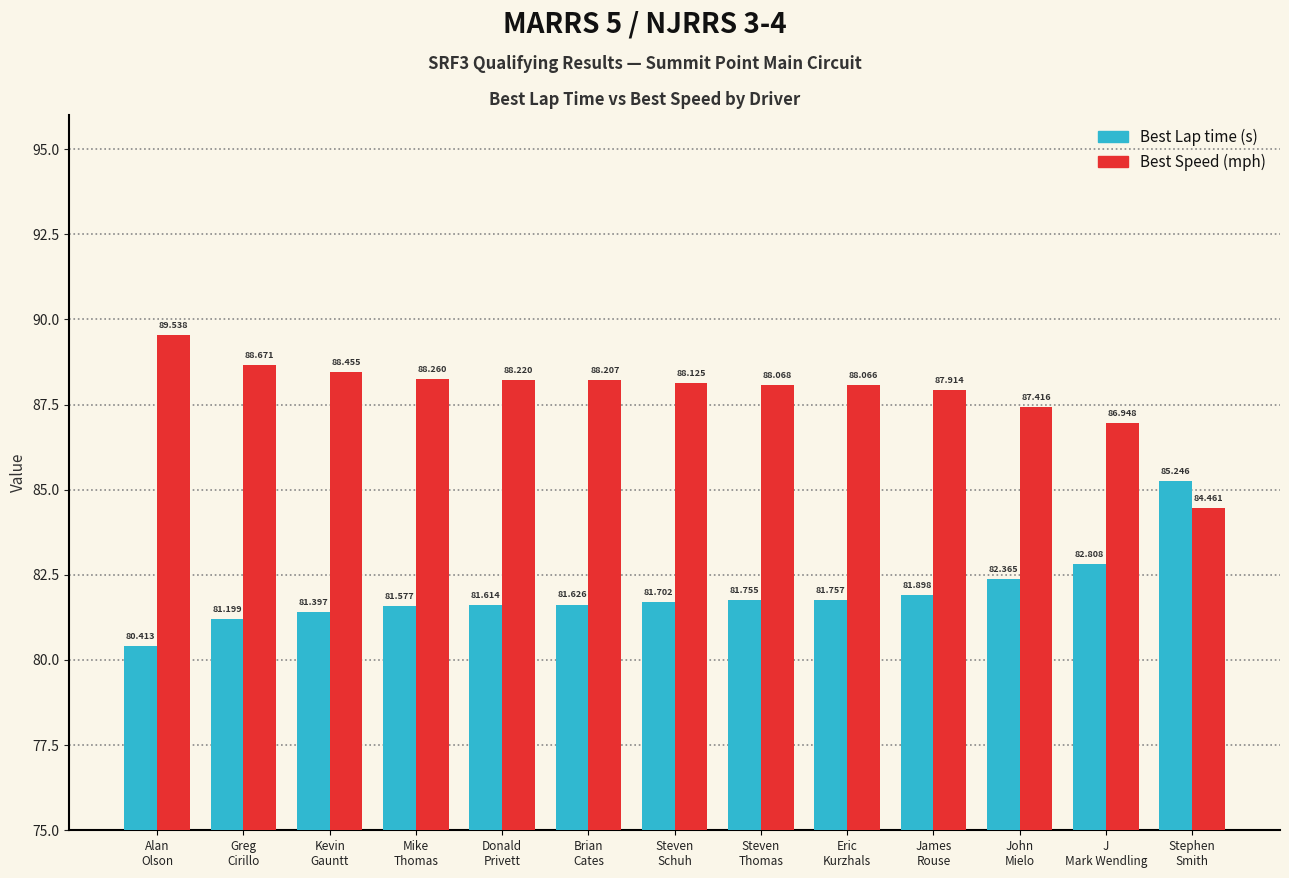

What is the label of the 8th bar from the left?

Steven
Thomas